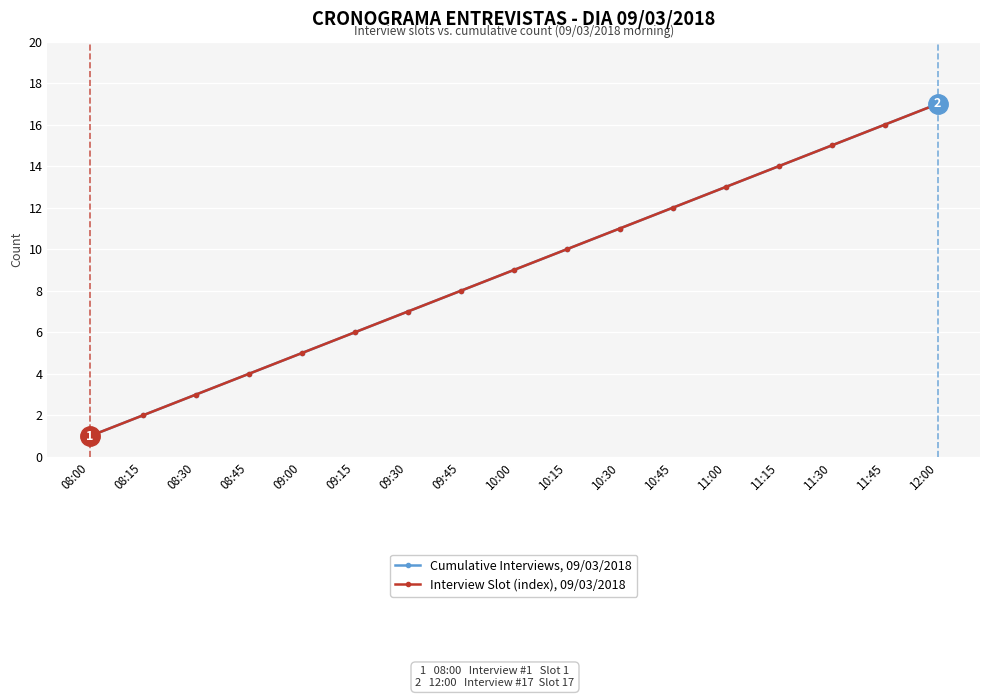

Does the chart have visible grid lines?

Yes